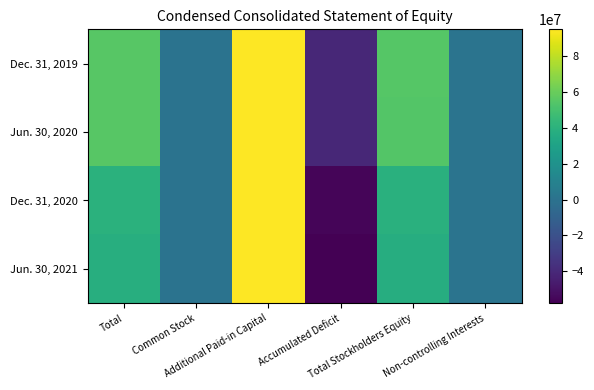

Which series has the widest spread of values?

Jun. 30, 2021